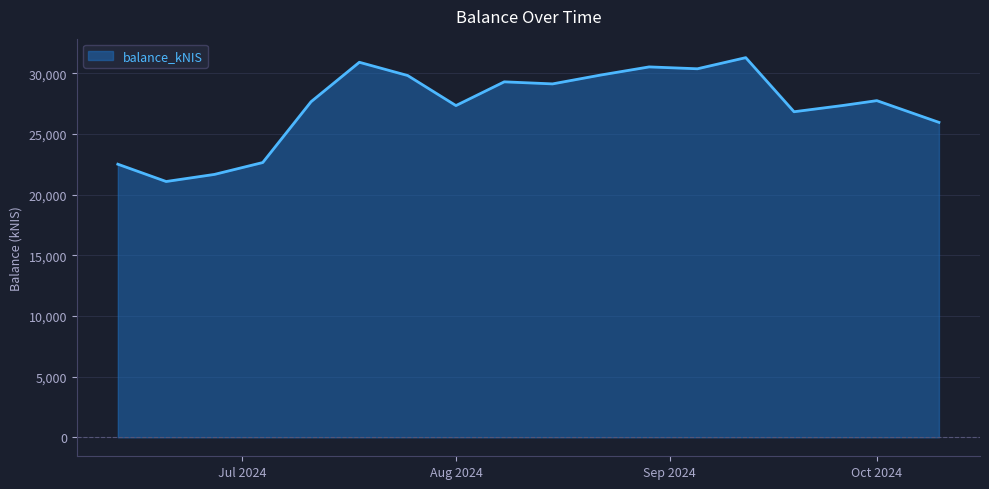

What is the average value?

27339.3